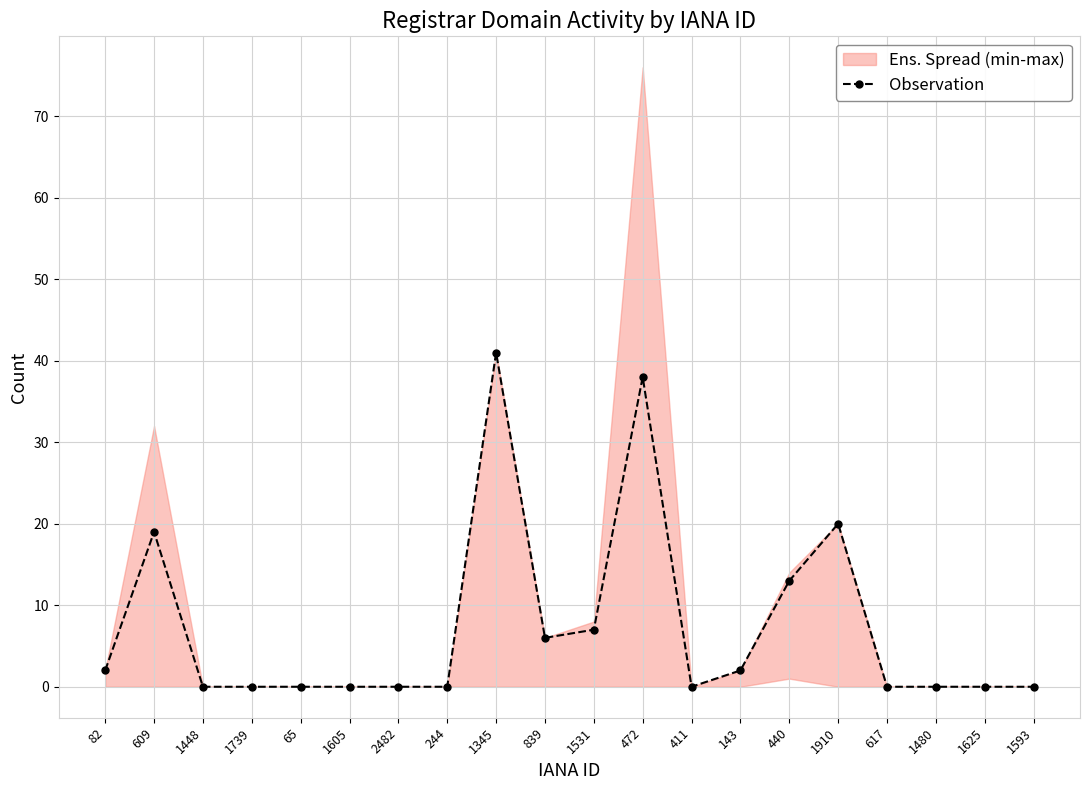

Reading right to left, list all the values displayed in this chart.

1593=0	1625=0	1480=0	617=0	1910=20	440=13	143=2	411=0	472=38	1531=7	839=6	1345=41	244=0	2482=0	1605=0	65=0	1739=0	1448=0	609=19	82=2